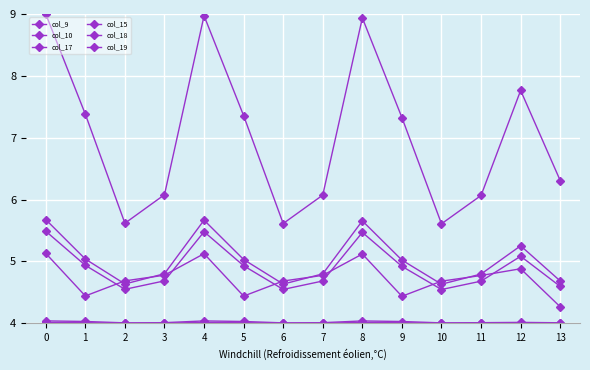

Reading right to left, transcribe all the data shown in this chart.

col_9: 13=4.7	12=5.3	11=4.8	10=4.6	9=5.0	8=5.7	7=4.8	6=4.6	5=5.0	4=5.7	3=4.8	2=4.6	1=5.0	0=5.7
col_10: 13=4.6	12=5.1	11=4.7	10=4.5	9=4.9	8=5.5	7=4.7	6=4.5	5=4.9	4=5.5	3=4.7	2=4.5	1=4.9	0=5.5
col_17: 13=6.3	12=7.8	11=6.1	10=5.6	9=7.3	8=8.9	7=6.1	6=5.6	5=7.4	4=9.0	3=6.1	2=5.6	1=7.4	0=9.0
col_15: 13=4.0	12=4.0	11=4.0	10=4.0	9=4.0	8=4.0	7=4.0	6=4.0	5=4.0	4=4.0	3=4.0	2=4.0	1=4.0	0=4.0
col_18: 13=4.3	12=4.9	11=4.8	10=4.7	9=4.4	8=5.1	7=4.8	6=4.7	5=4.4	4=5.1	3=4.8	2=4.7	1=4.4	0=5.1
col_19: 13=4.0	12=4.0	11=4.0	10=4.0	9=4.0	8=4.0	7=4.0	6=4.0	5=4.0	4=4.0	3=4.0	2=4.0	1=4.0	0=4.0